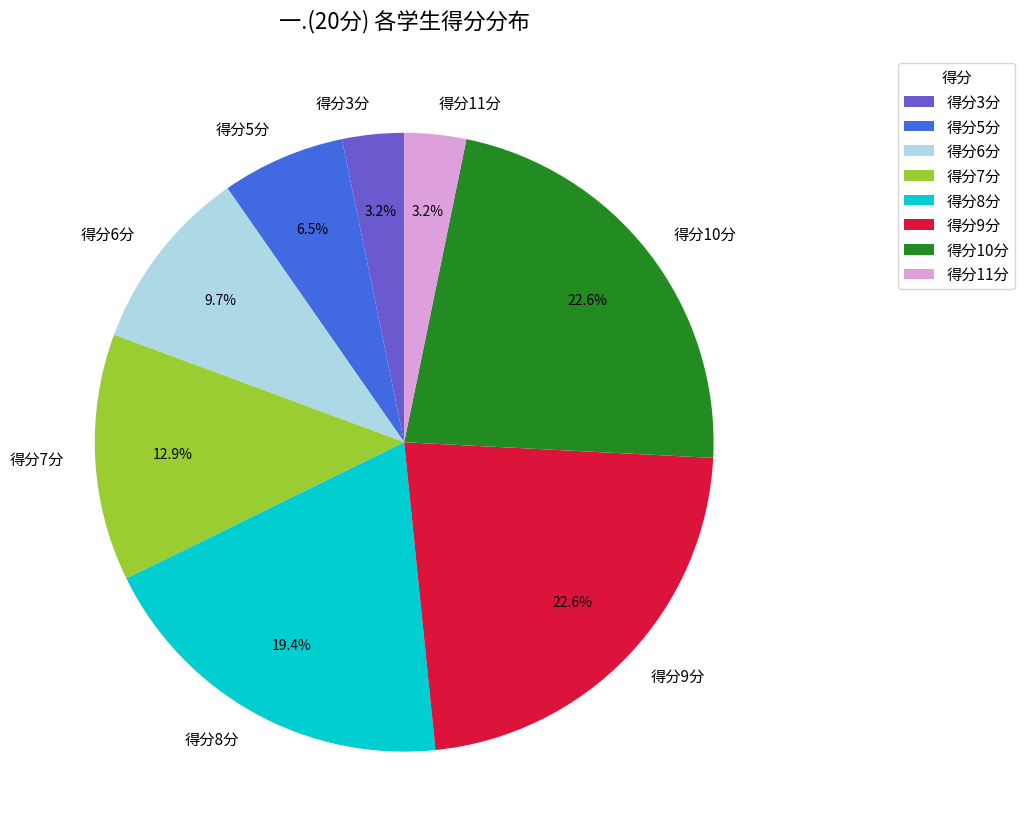

Combined, do 得分7分 and 得分5分 account for over 50%?

No